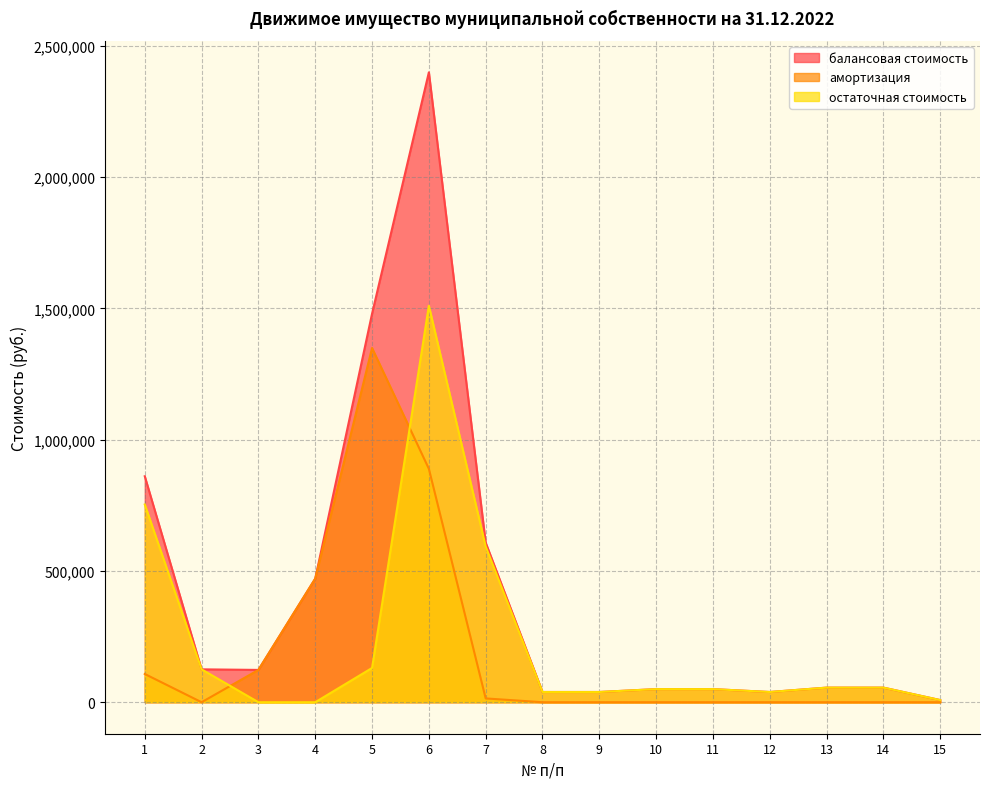

Reading left to right, extract all data points from this chart.

балансовая стоимость: 860900.0	125280.0	123080.0	470800.0	1480000.0	2399752.0	607945.0	38990.0	38990.0	49950.0	49950.0	38990.0	55650.0	55650.0	8200.0
амортизация: 107612.5	0.0	123080.0	470800.0	1349525.4	889371.3	14474.9	0.0	0.0	0.0	0.0	0.0	0.0	0.0	0.0
остаточная стоимость: 753287.5	125280.0	0.0	0.0	130474.6	1510380.7	593470.1	38990.0	38990.0	49950.0	49950.0	38990.0	55650.0	55650.0	8200.0